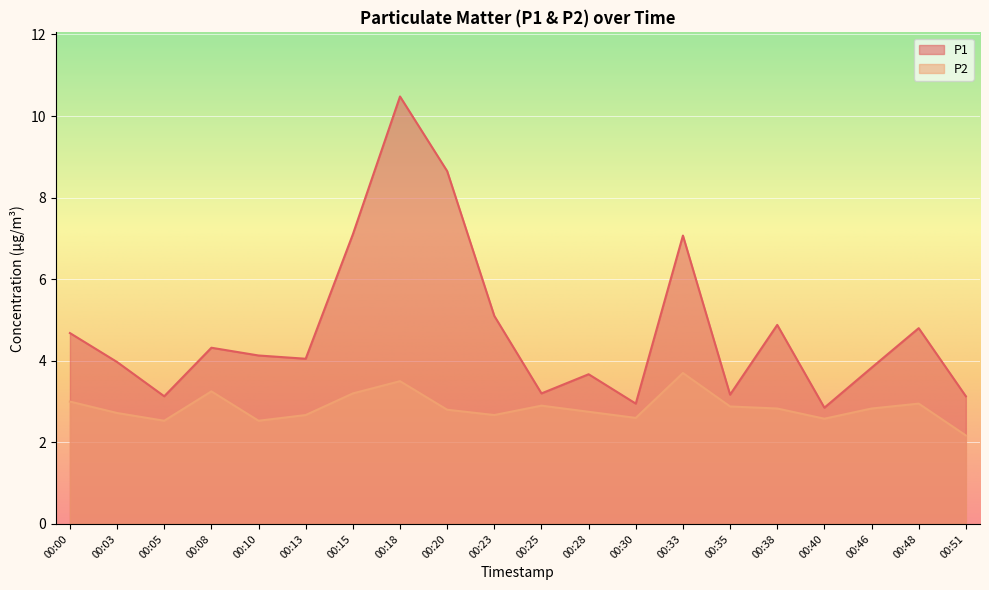

List the series in order of their peak value, highest first.

P1, P2